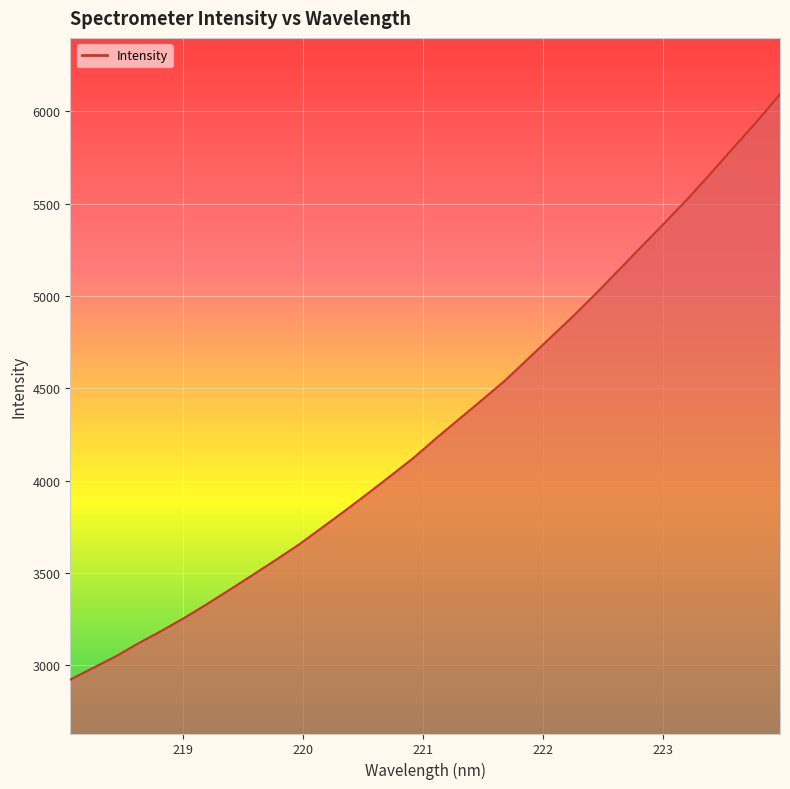

Reading right to left, list all the values displayed in this chart.

6092.9	5946.7	5807.9	5668.0	5531.2	5401.6	5274.2	5146.4	5018.7	4895.8	4778.4	4661.0	4544.1	4439.0	4335.7	4232.2	4124.5	4027.2	3931.4	3837.5	3746.0	3655.3	3572.6	3492.0	3412.0	3333.5	3257.8	3187.1	3120.1	3048.6	2985.3	2922.0